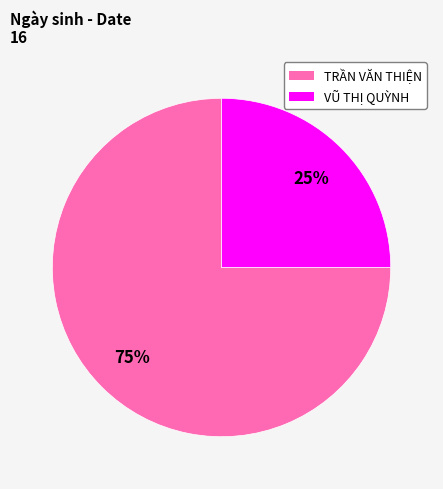

How many slices are in this pie chart?

2